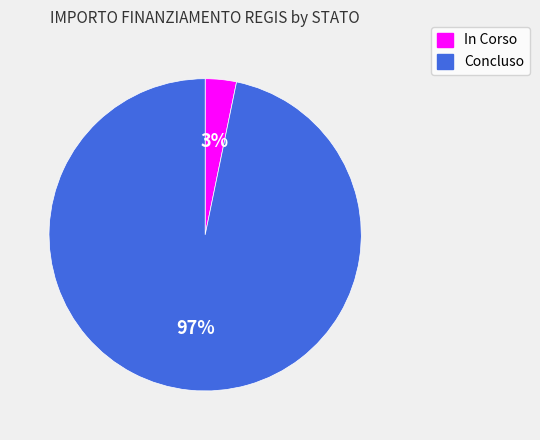

To the nearest percent, what is the average slice percentage?

50%